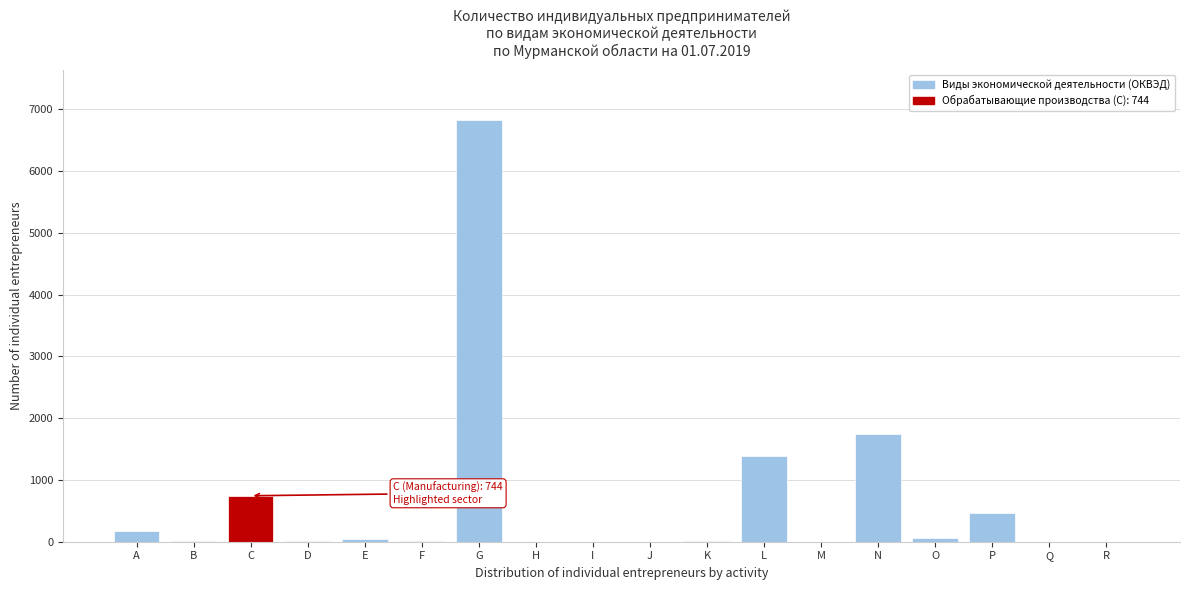

What is the maximum value shown in the chart?

6820